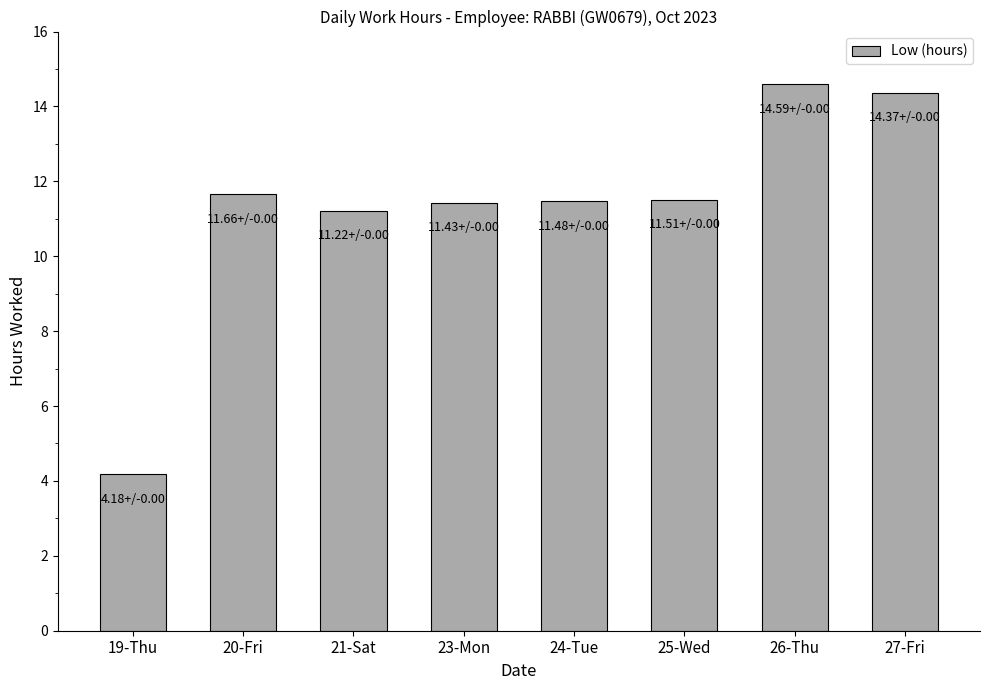

Is it true that the value at 26-Thu is 14.6?

True